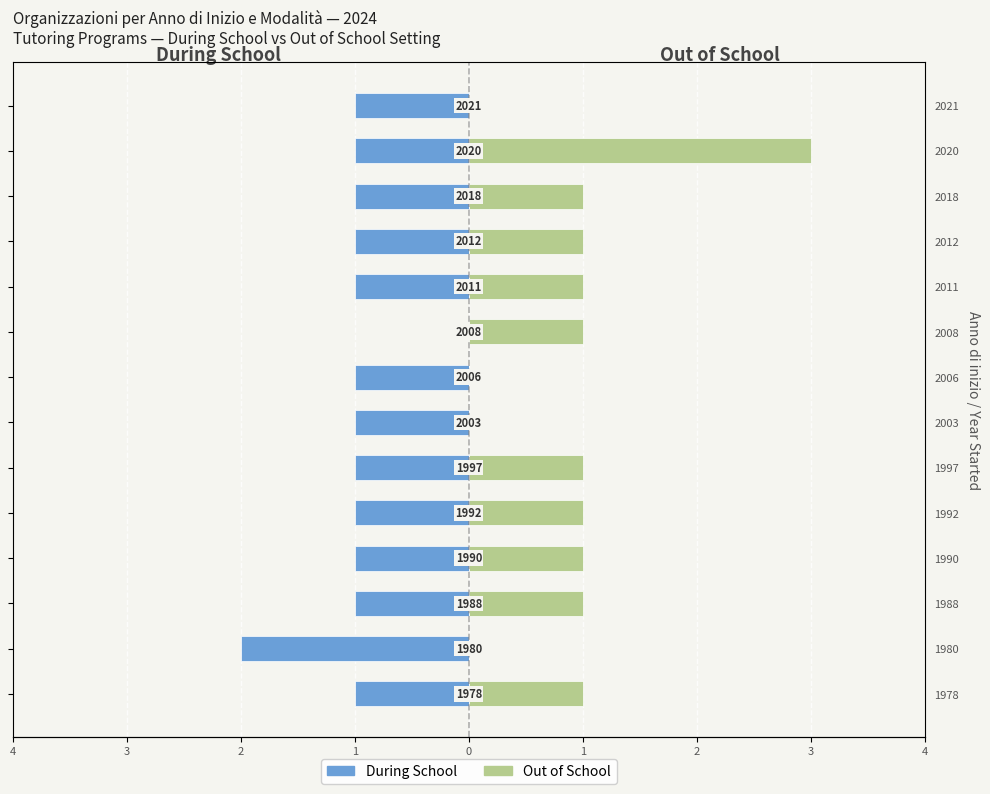

What is the minimum value shown in the chart?

-2